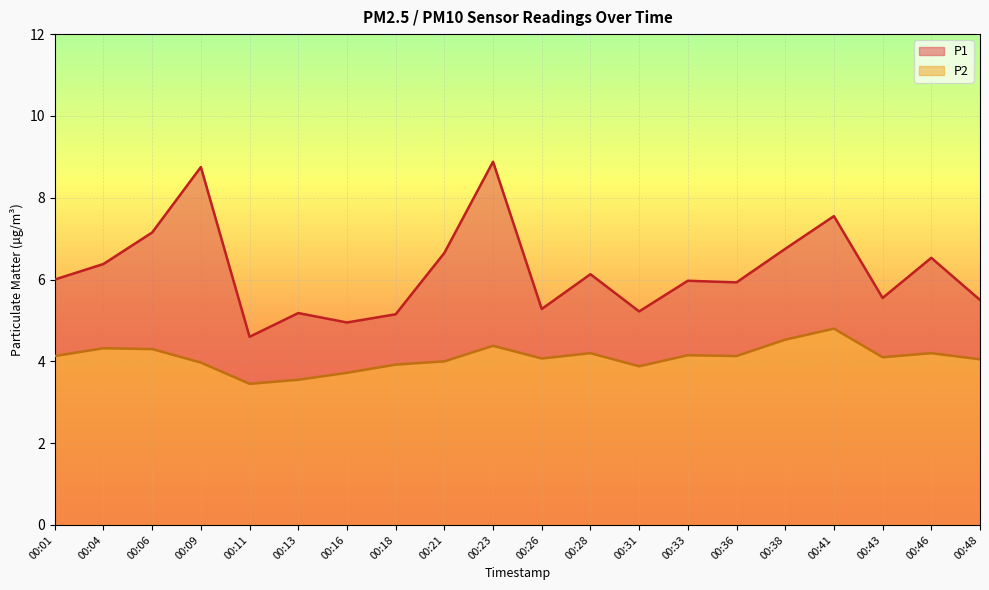

Reading right to left, list all the values displayed in this chart.

P1: 00:48=5.5	00:46=6.5	00:43=5.5	00:41=7.5	00:38=6.8	00:36=5.9	00:33=6.0	00:31=5.2	00:28=6.1	00:26=5.3	00:23=8.9	00:21=6.7	00:18=5.2	00:16=5.0	00:13=5.2	00:11=4.6	00:09=8.8	00:06=7.2	00:04=6.4	00:01=6.0
P2: 00:48=4.0	00:46=4.2	00:43=4.1	00:41=4.8	00:38=4.5	00:36=4.1	00:33=4.2	00:31=3.9	00:28=4.2	00:26=4.1	00:23=4.4	00:21=4.0	00:18=3.9	00:16=3.7	00:13=3.5	00:11=3.5	00:09=4.0	00:06=4.3	00:04=4.3	00:01=4.1